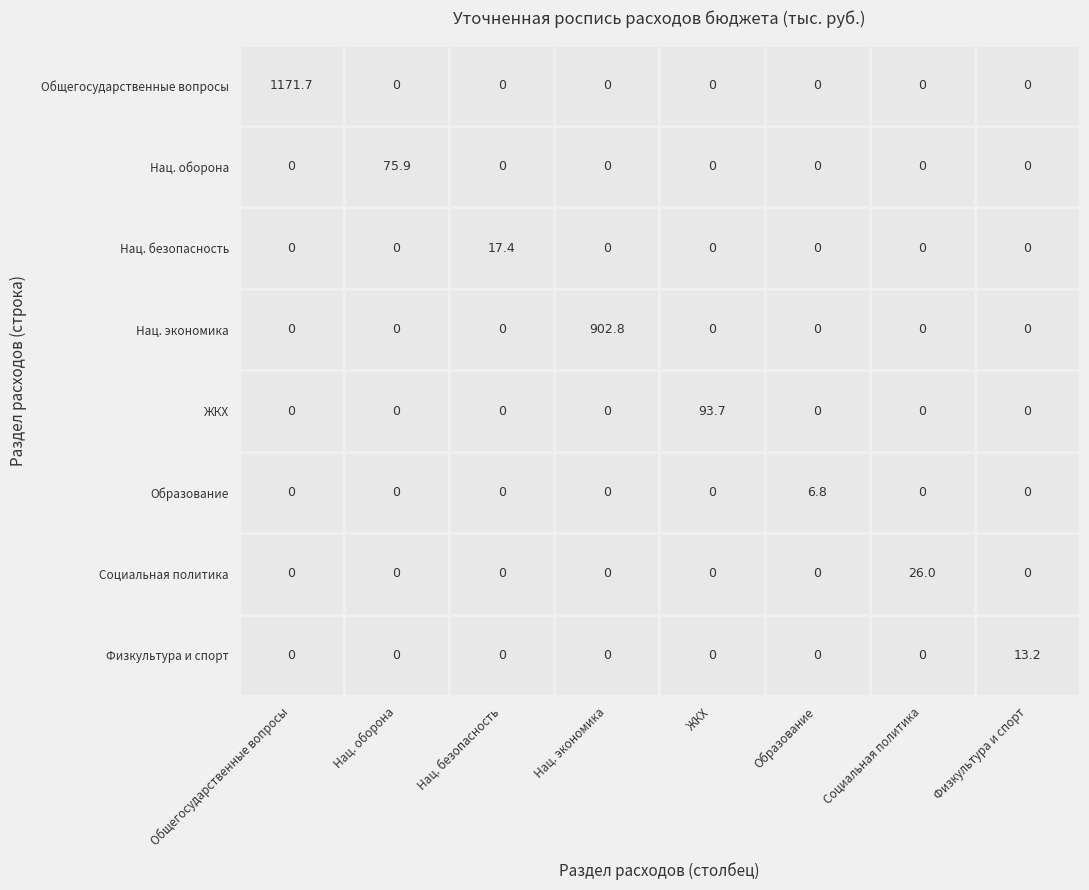

True or false: ЖКХ has a value of 0.0 at 7.

True